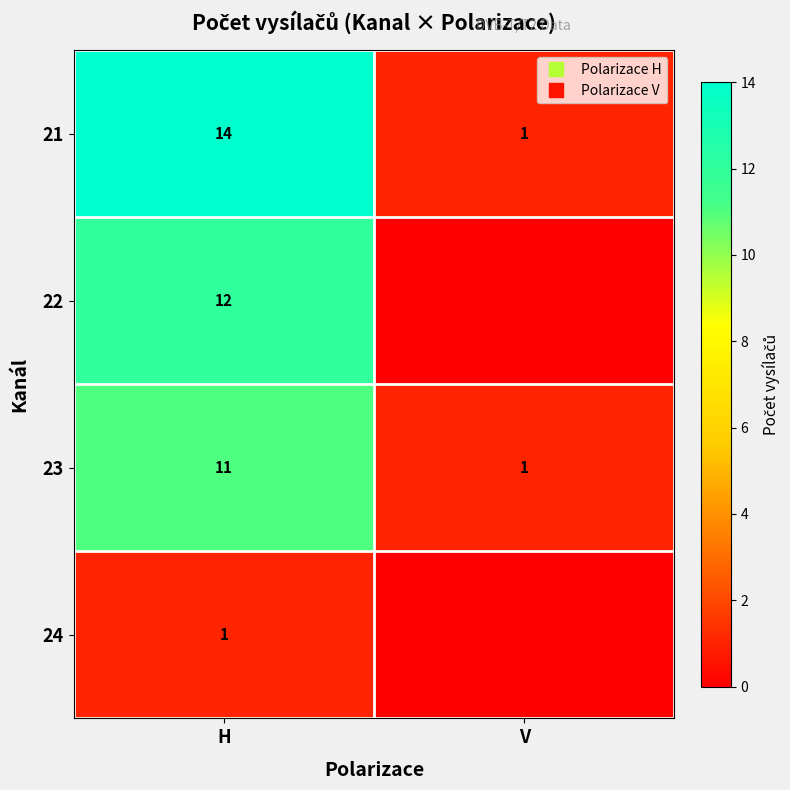

Where is 23 nearest to the value 6?

H